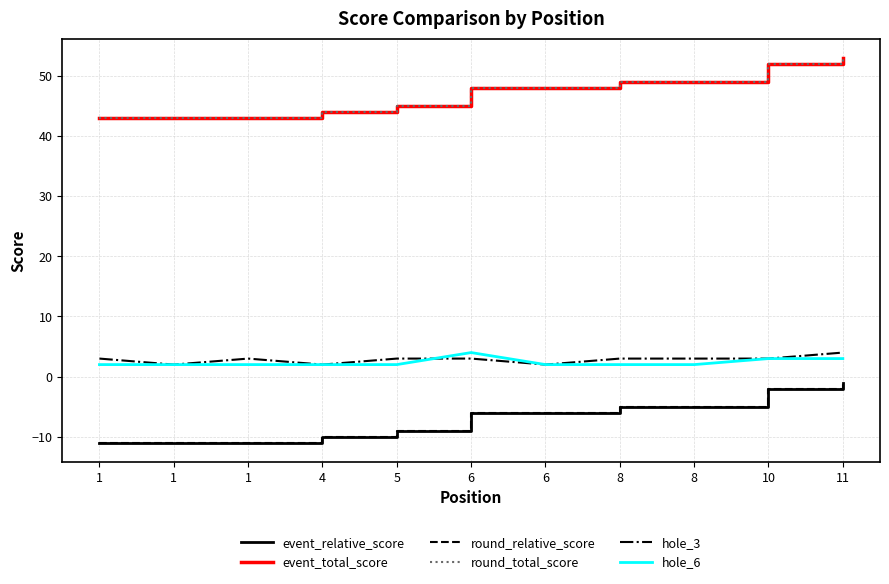

Does the chart have visible grid lines?

Yes